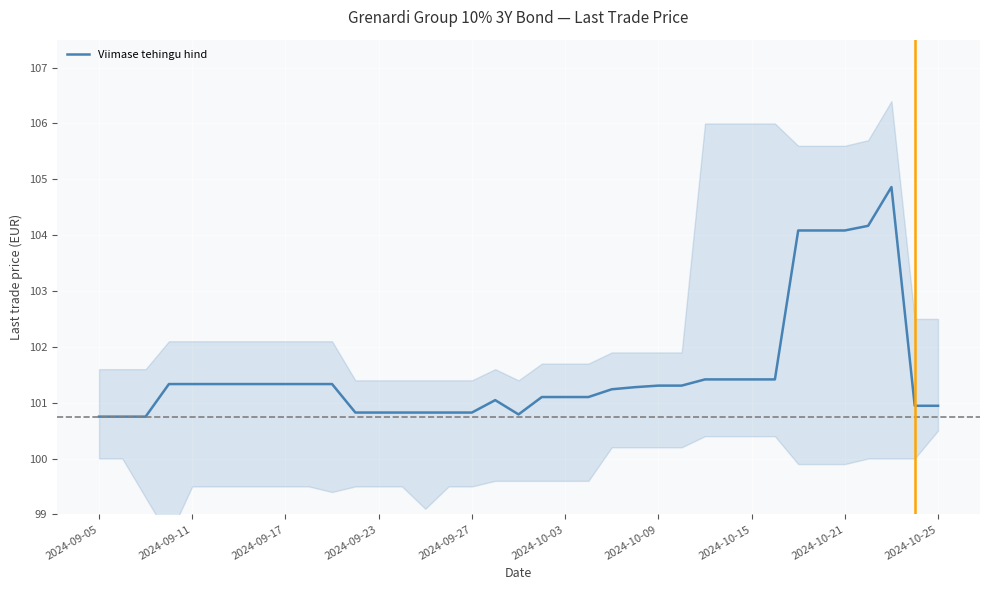

The Viimase tehingu hind series shows 100.8 at 2024-09-05. True or false?

True